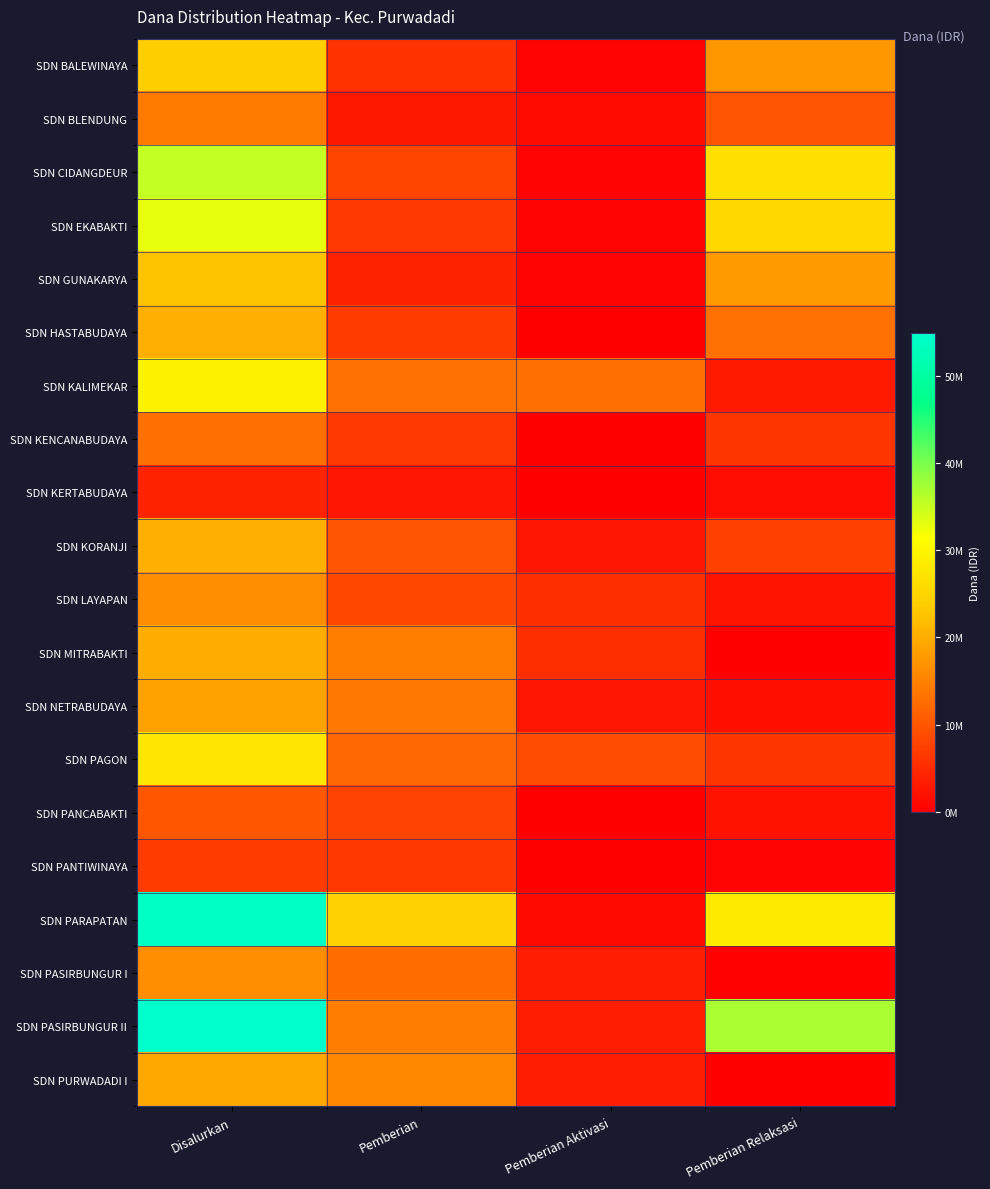

Which has a higher value, Disalurkan or Pemberian Relaksasi?

Disalurkan